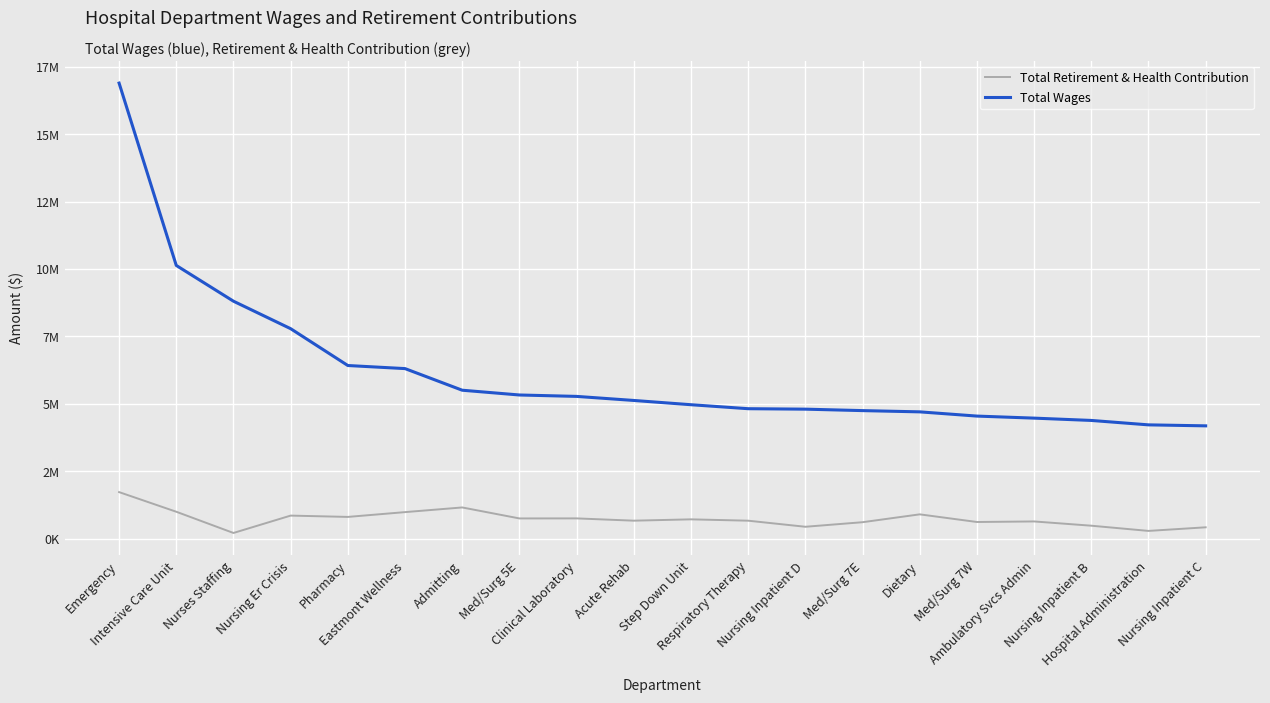

True or false: Total Retirement & Health Contribution has more than 1 interior local peaks.

True